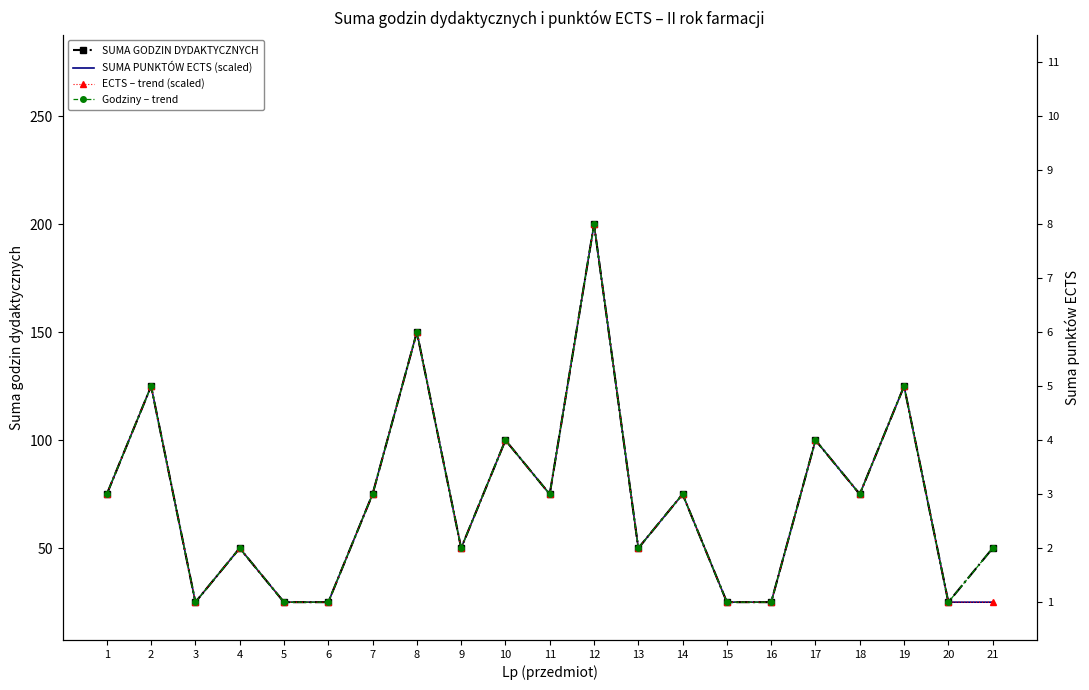

The value of ECTS – trend (scaled) at 7 is 27. True or false?

False